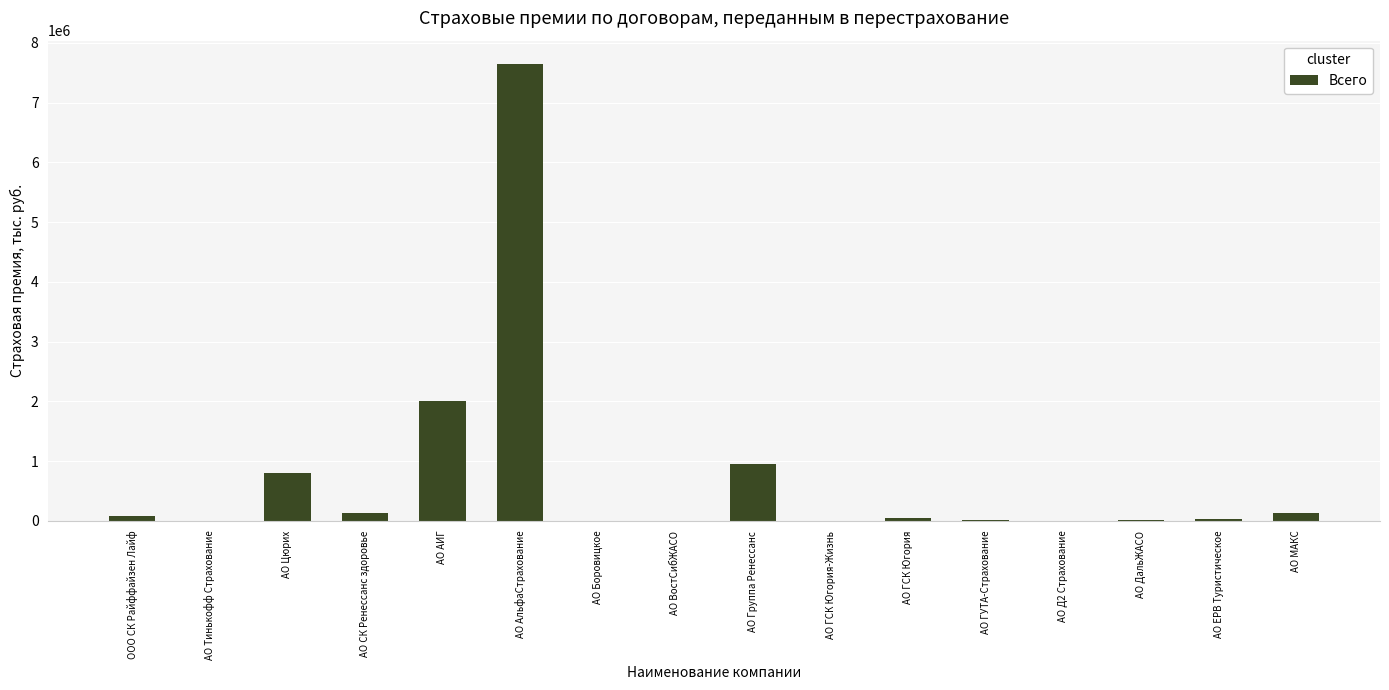

Where does the data first go above 55590?

ООО СК Райффайзен Лайф